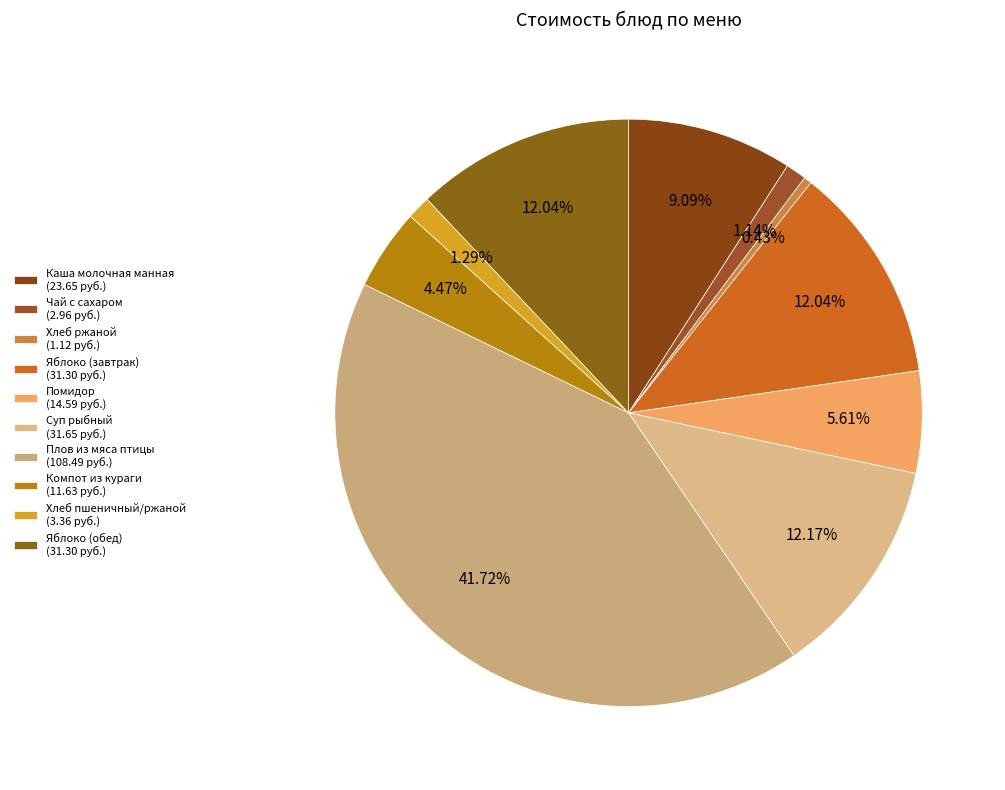

Is there any slice that represents more than half of the pie?

No